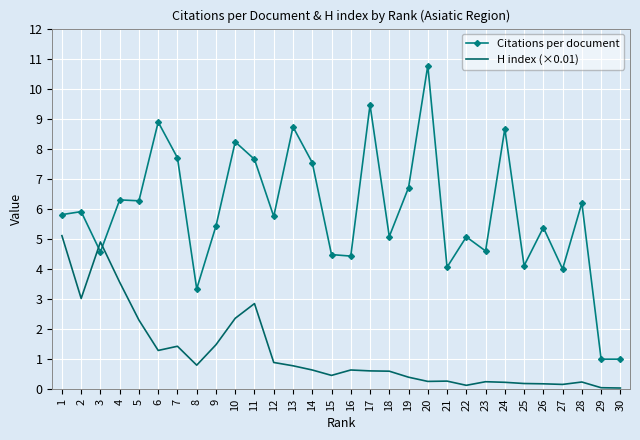

What is the sum of the Citations per document values at 27 and 25?

8.1